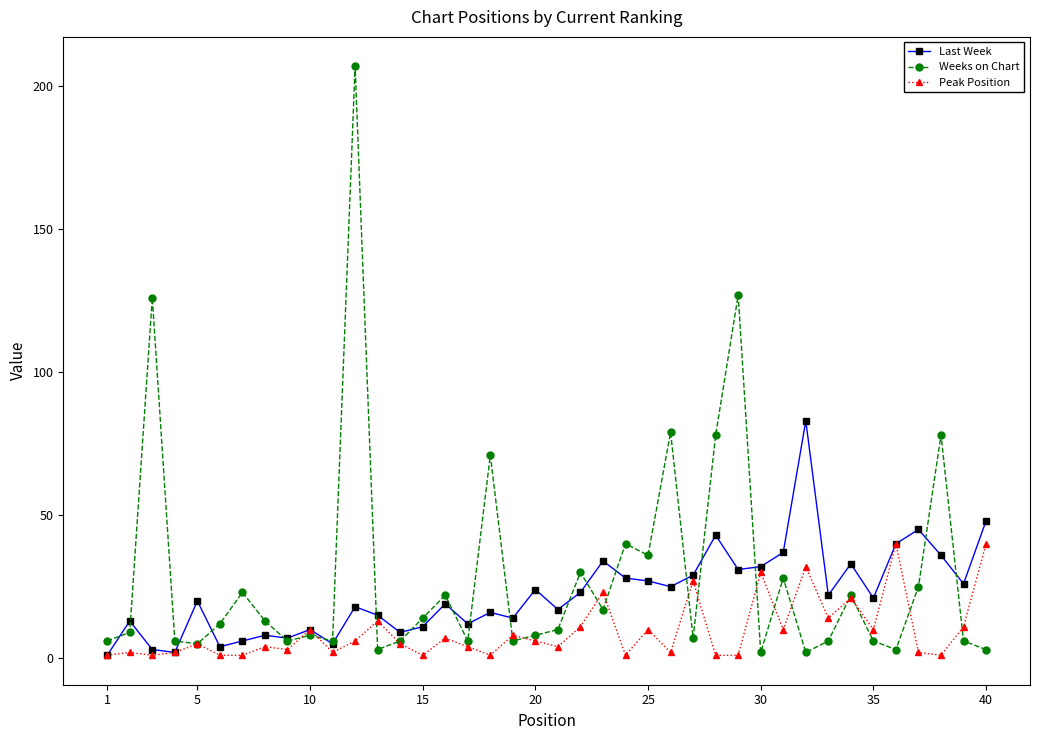

Which series has the widest spread of values?

Weeks on Chart